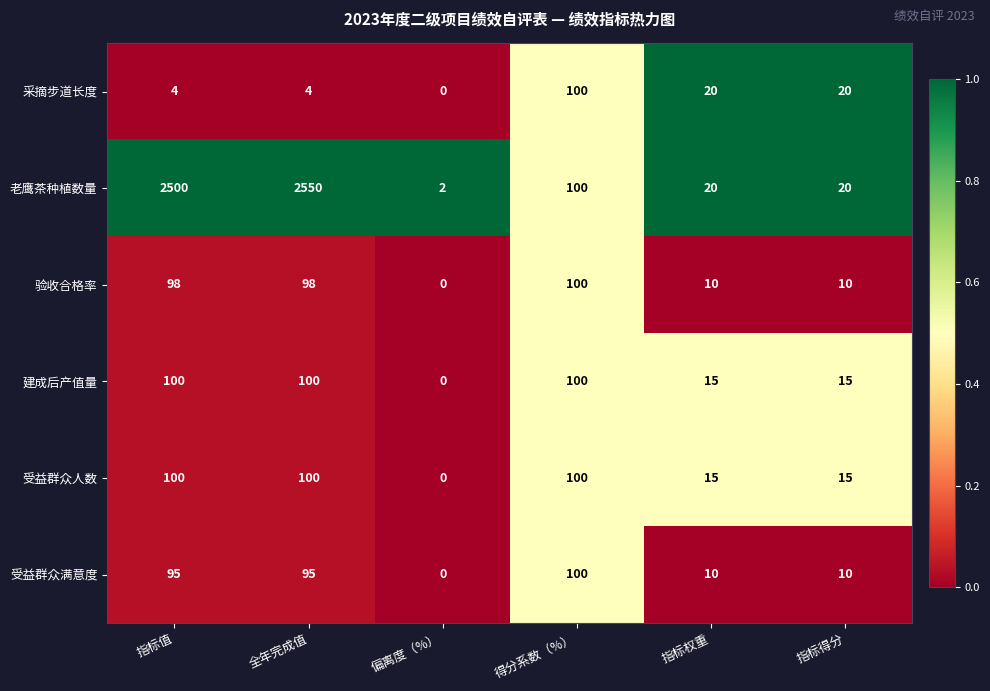

What is the difference between the 受益群众人数 values at 指标得分 and 偏离度（%）?

15